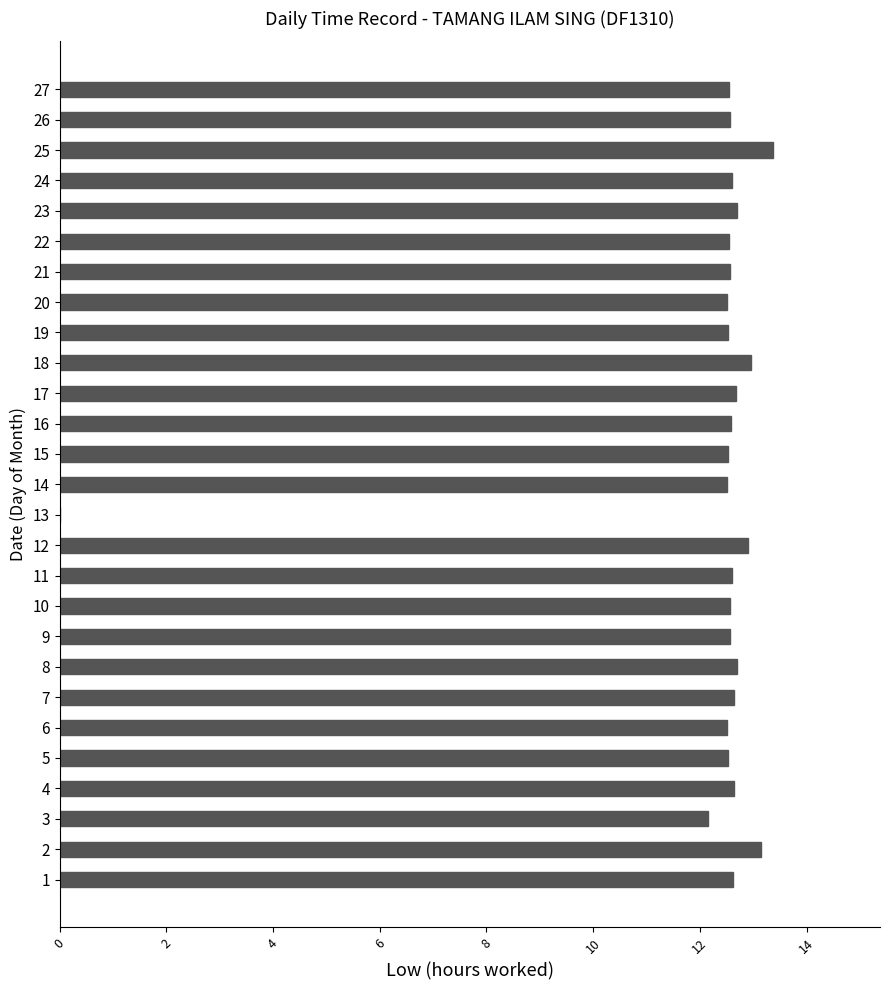

Are the bars horizontal?

Yes